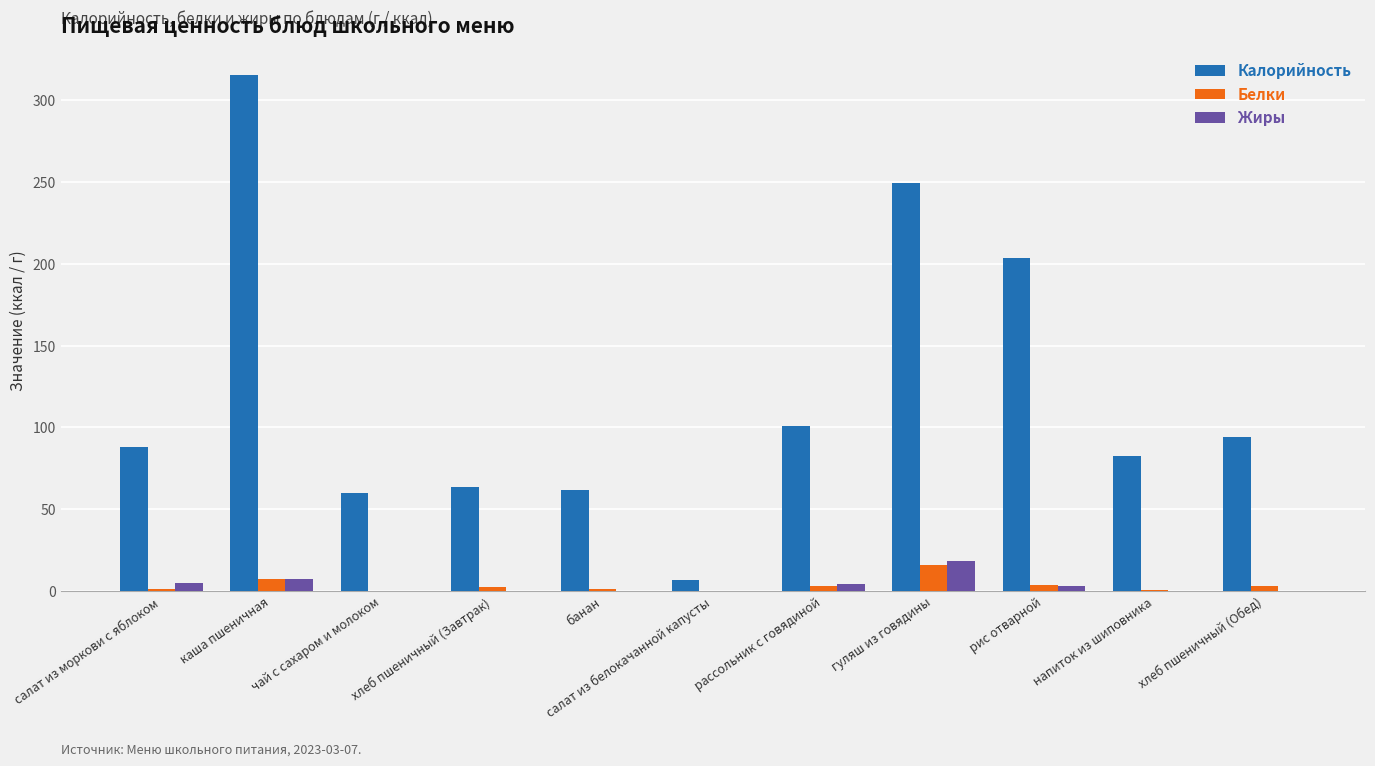

What value does the Белки series have at салат из моркови с яблоком?

1.4